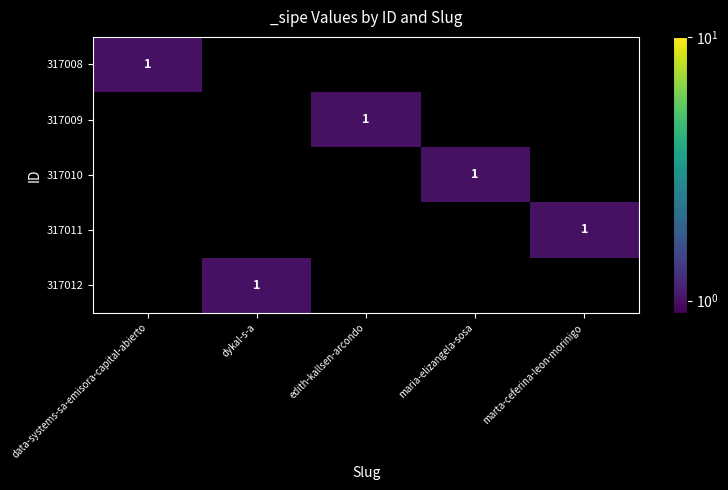

Is it true that 317010 equals 1 at maria-elizangela-sosa?

True